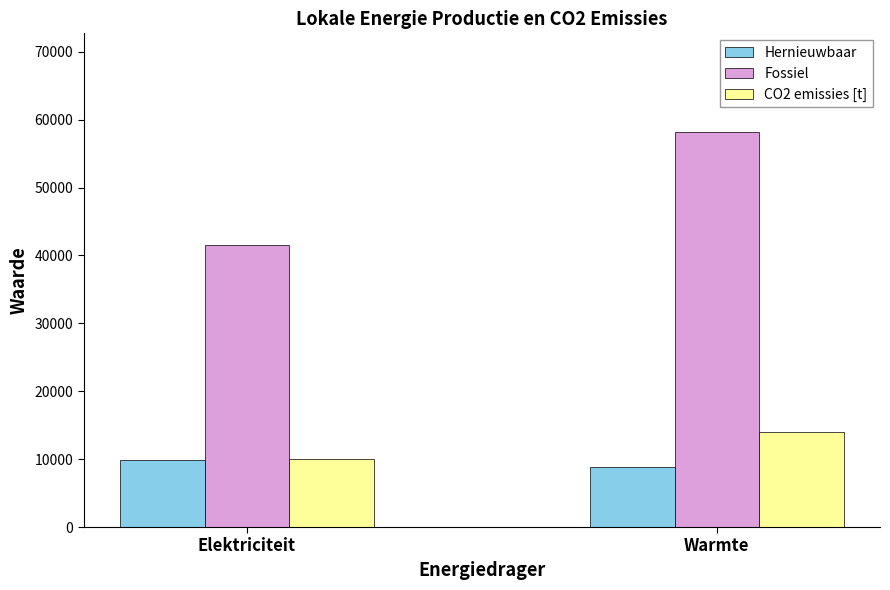

What is the label of the 2nd bar from the left?

Warmte